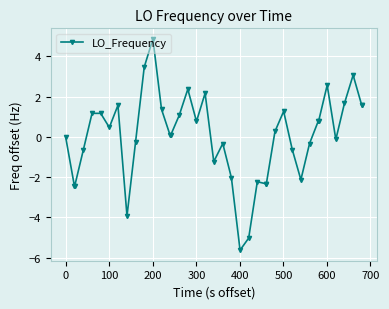

What is the value of the 13th point from the left?

1.4